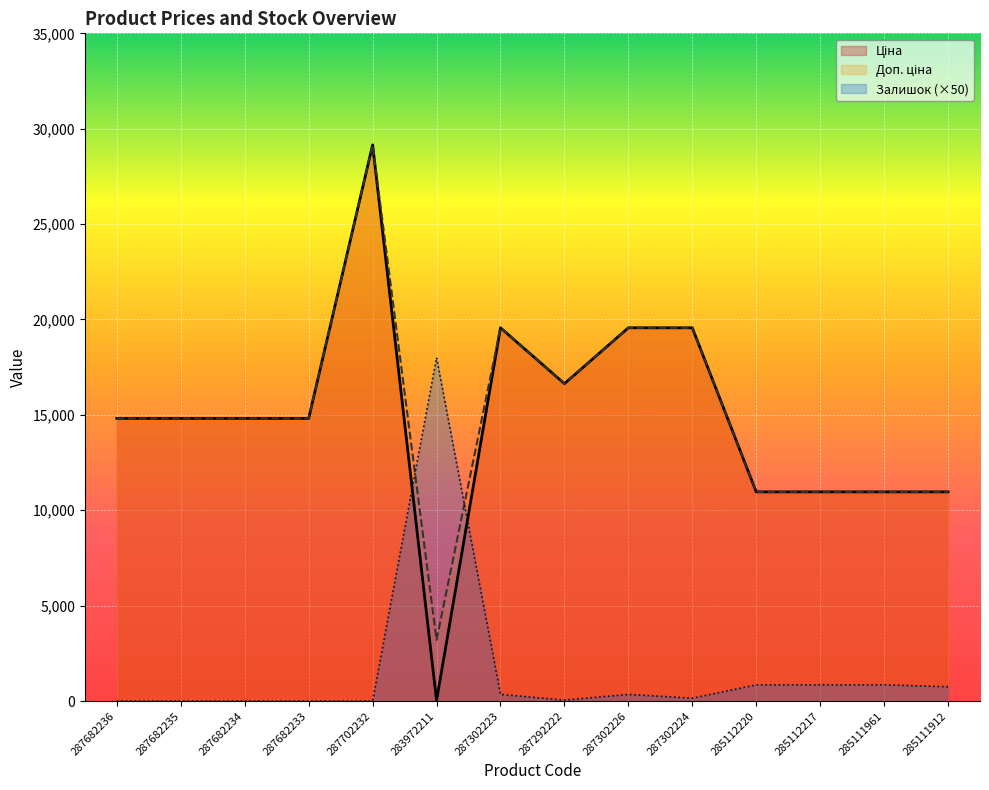

Rank the categories by Залишок value from highest to lowest.

283972211, 285112220, 285112217, 285111961, 285111912, 287302223, 287302226, 287302224, 287292222, 287682236, 287682235, 287682234, 287682233, 287702232